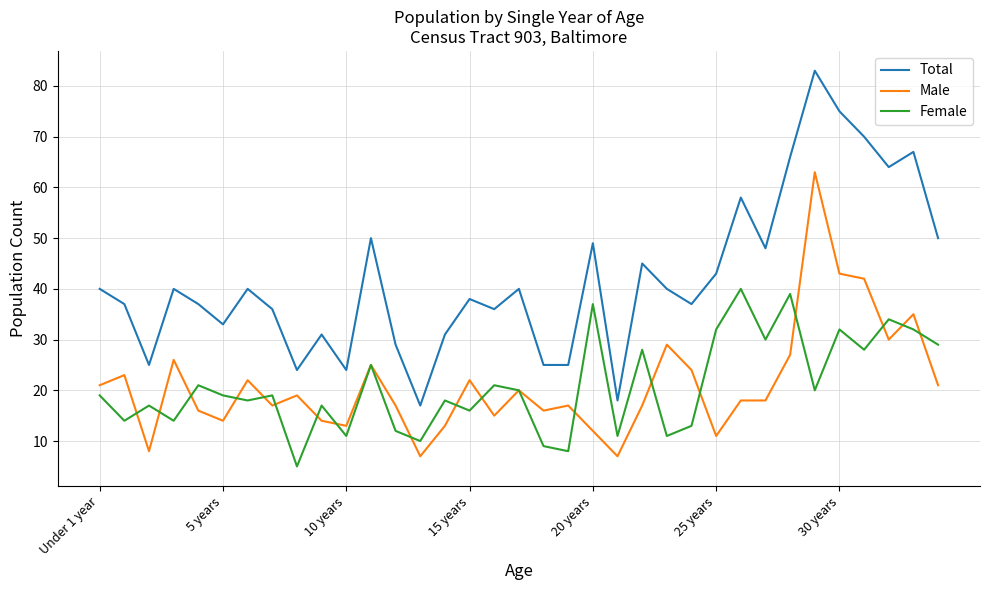

At how many categories does at least one series exceed 6?

35